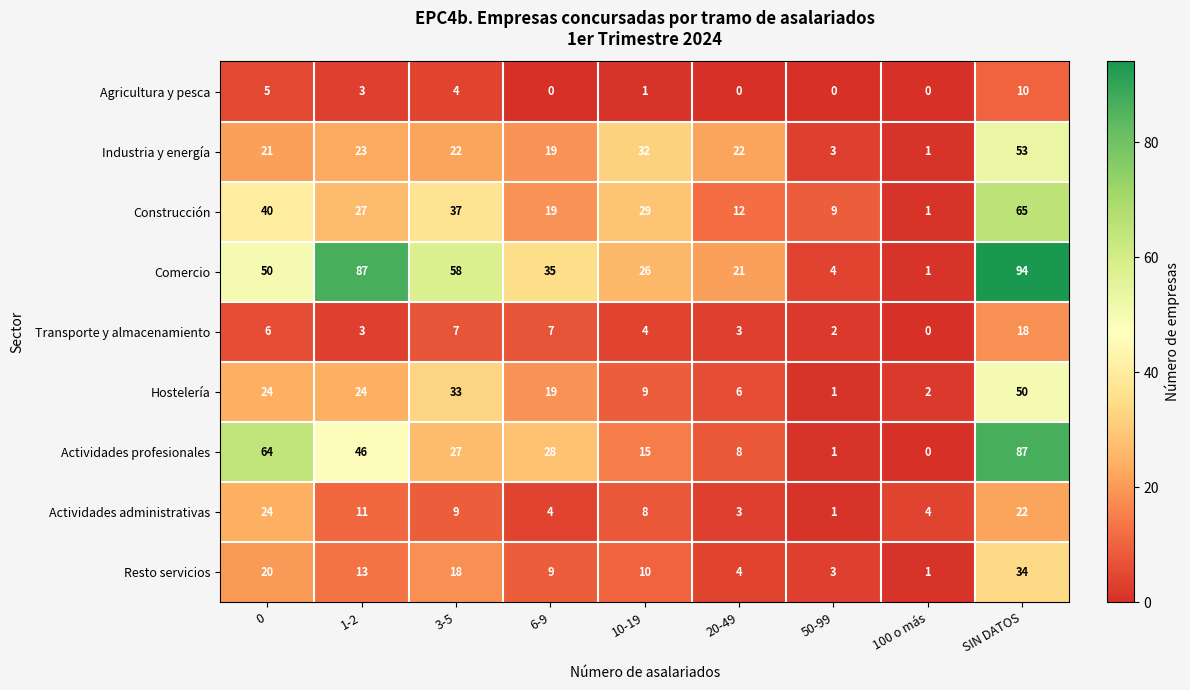

How many data points in Transporte y almacenamiento are less than 4?

4